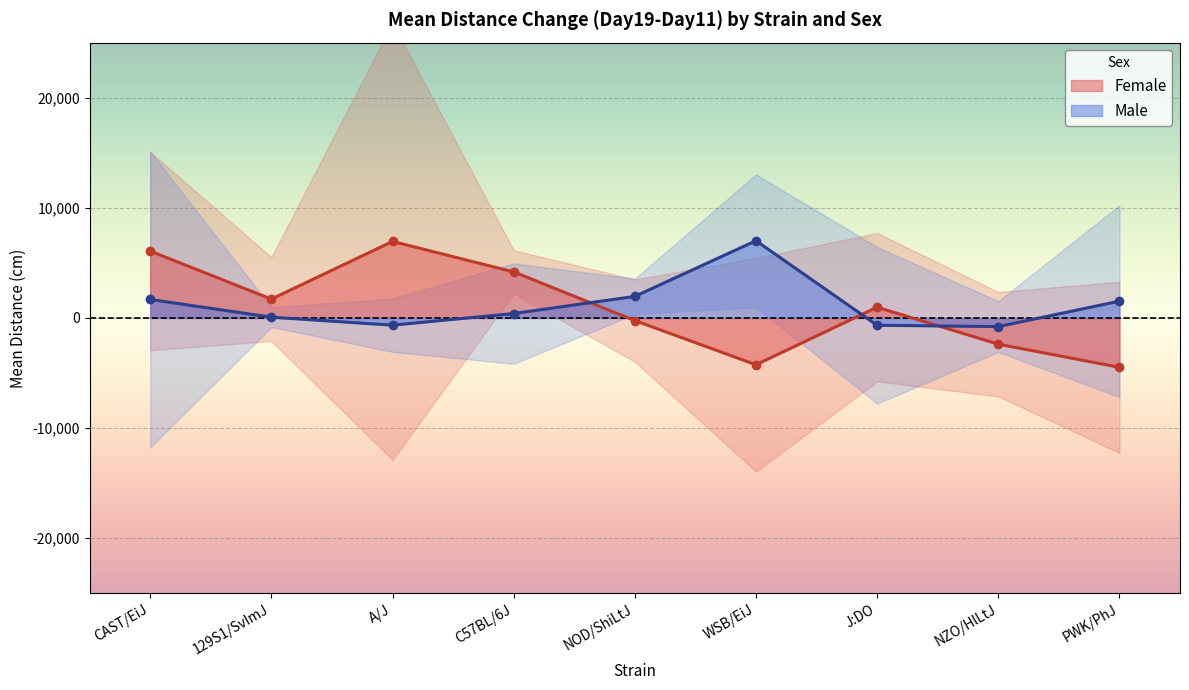

How many values in Male are below zero?

3